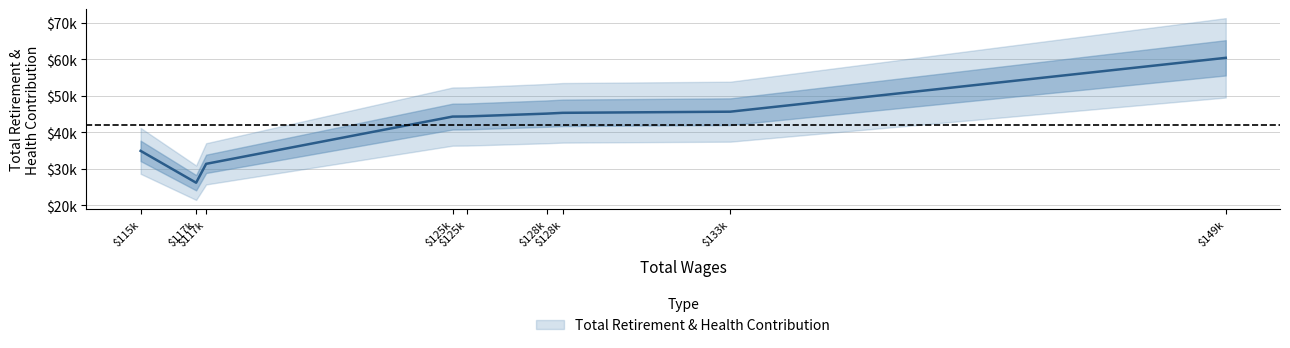

Which category has the highest value across all series?

149002